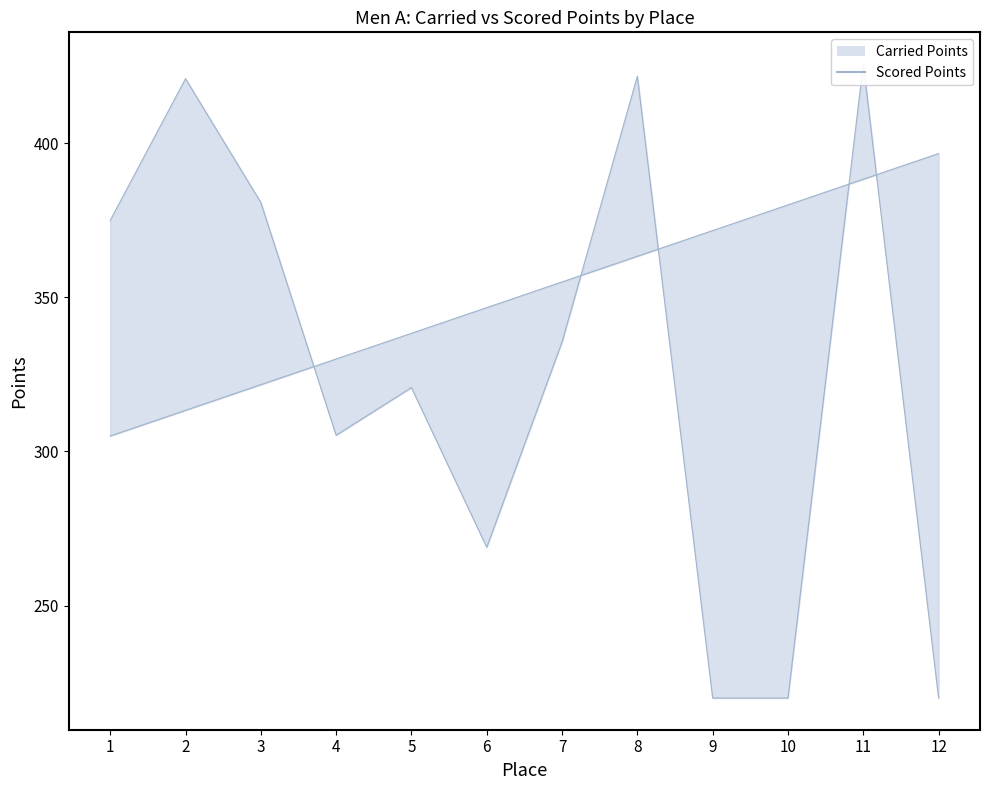

True or false: Scored Points line and Carried Points line intersect in this chart.

True